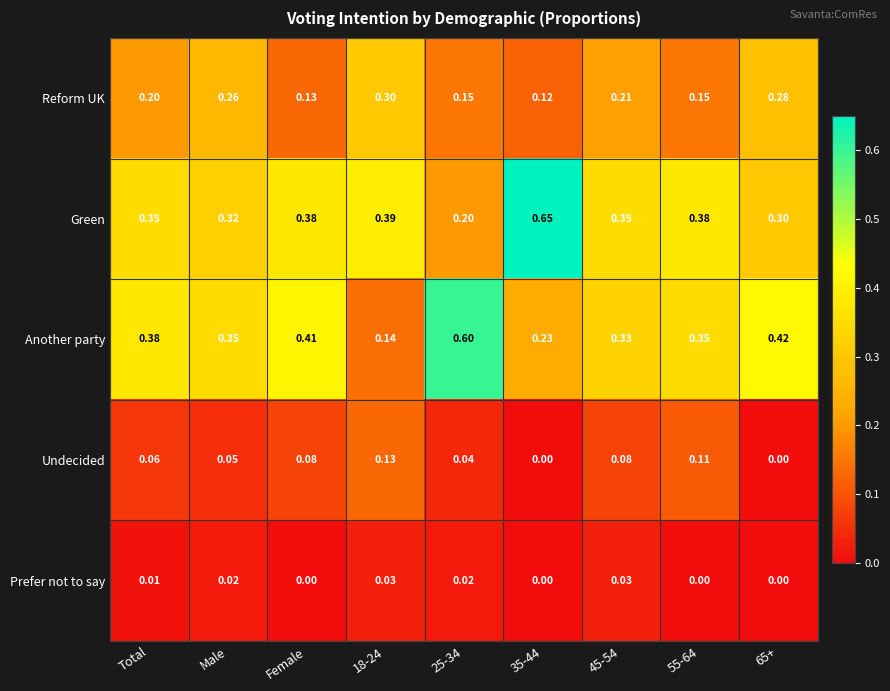

Between 45-54 and 65+, which series saw the biggest shift?

Another party